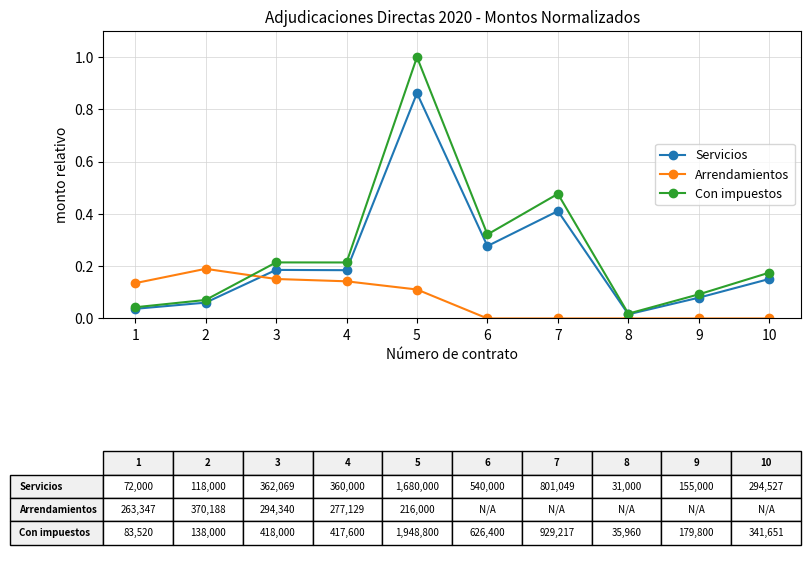

The Con impuestos series shows 0.2 at 10. True or false?

True